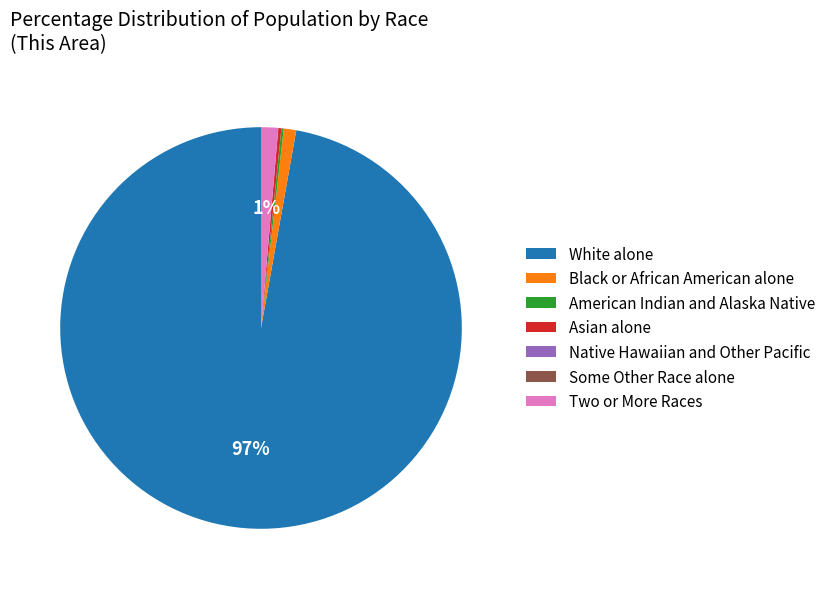

What is the largest slice in the pie chart?

White alone